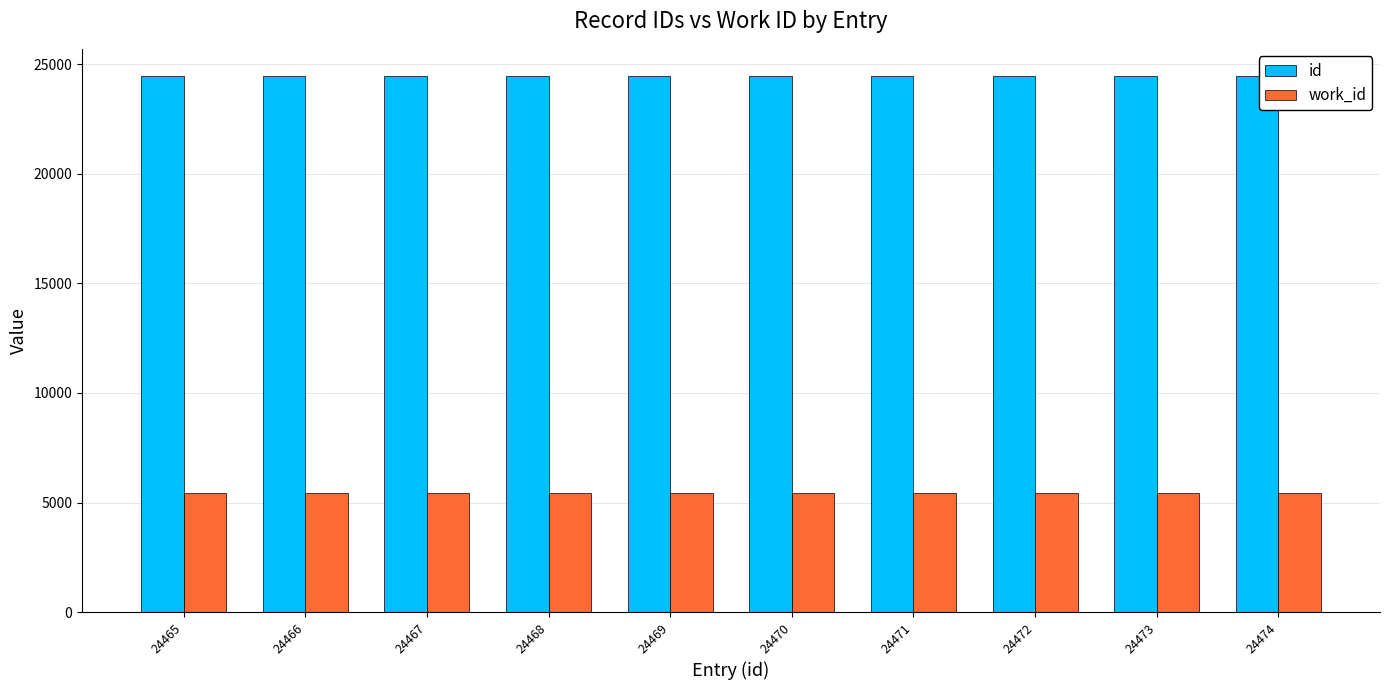

What is the smallest value displayed?

5418